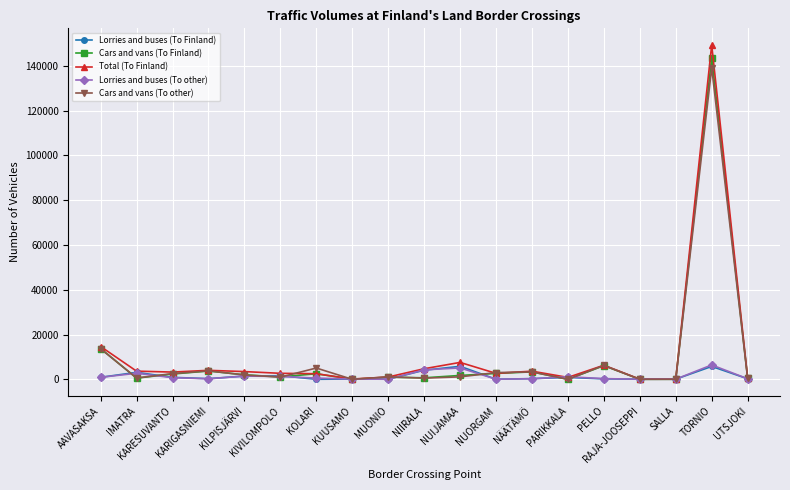

What is the difference between the maximum and minimum values in the Lorries and buses (To other) series?

6384